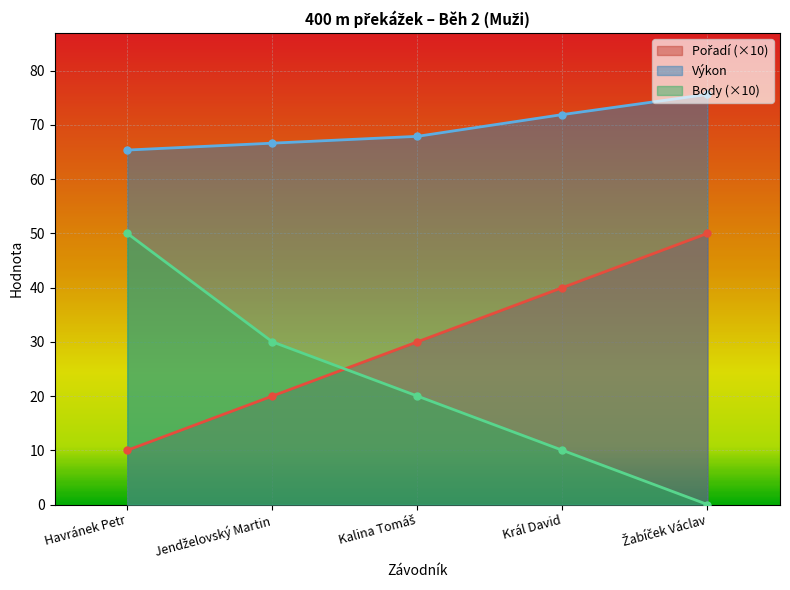

What are all the series names shown in the legend?

Pořadí, Výkon, Body